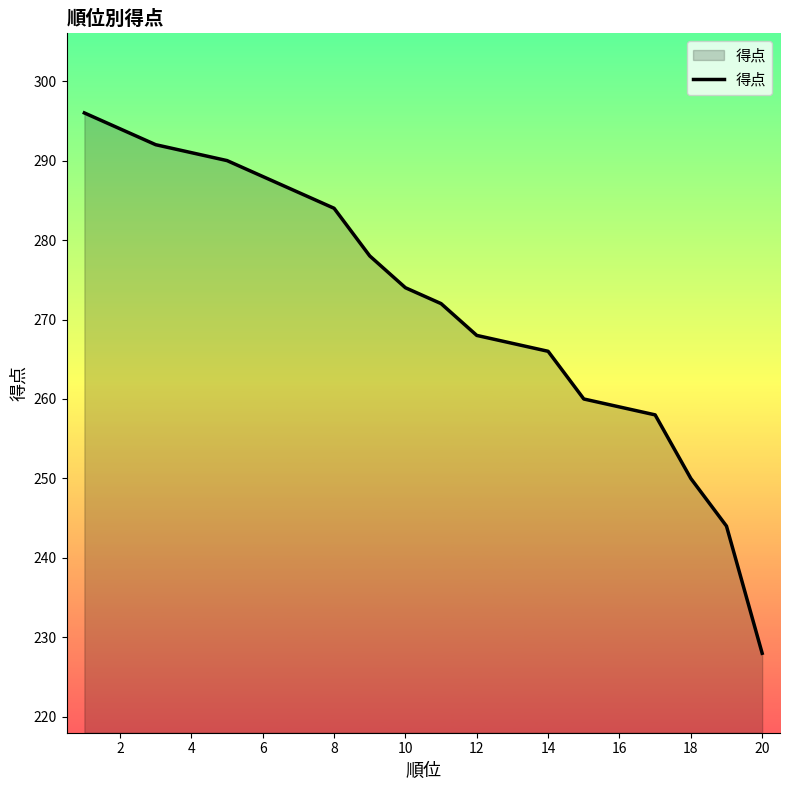

What is the difference between the maximum and minimum values?

68